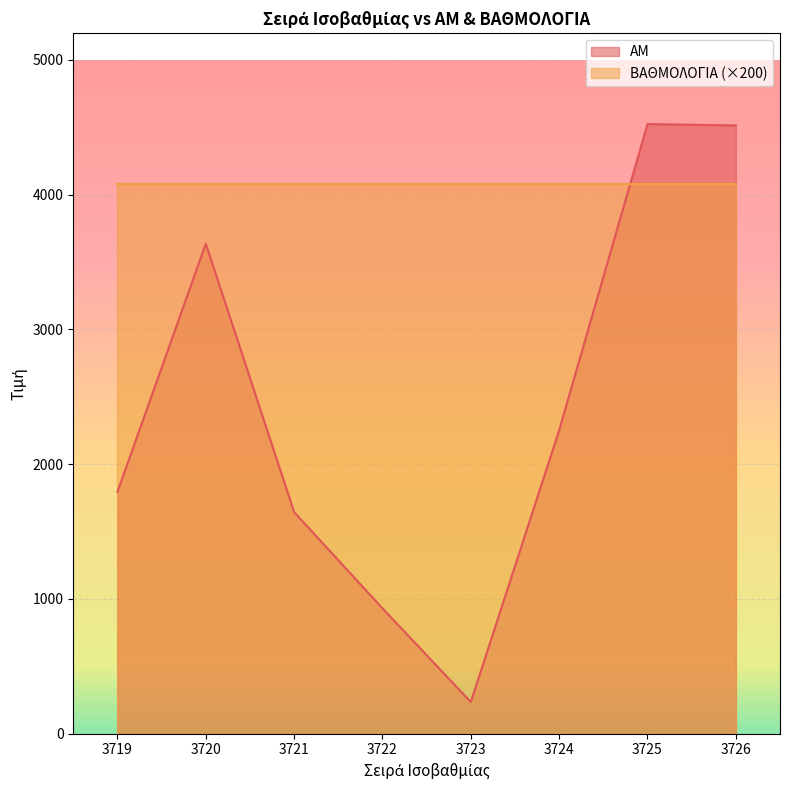

How many values are below 2251?

4